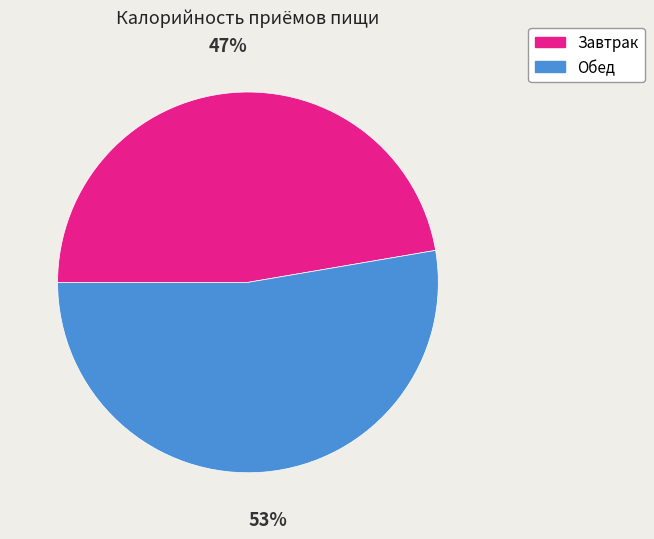

Which slice is the smallest?

Завтрак